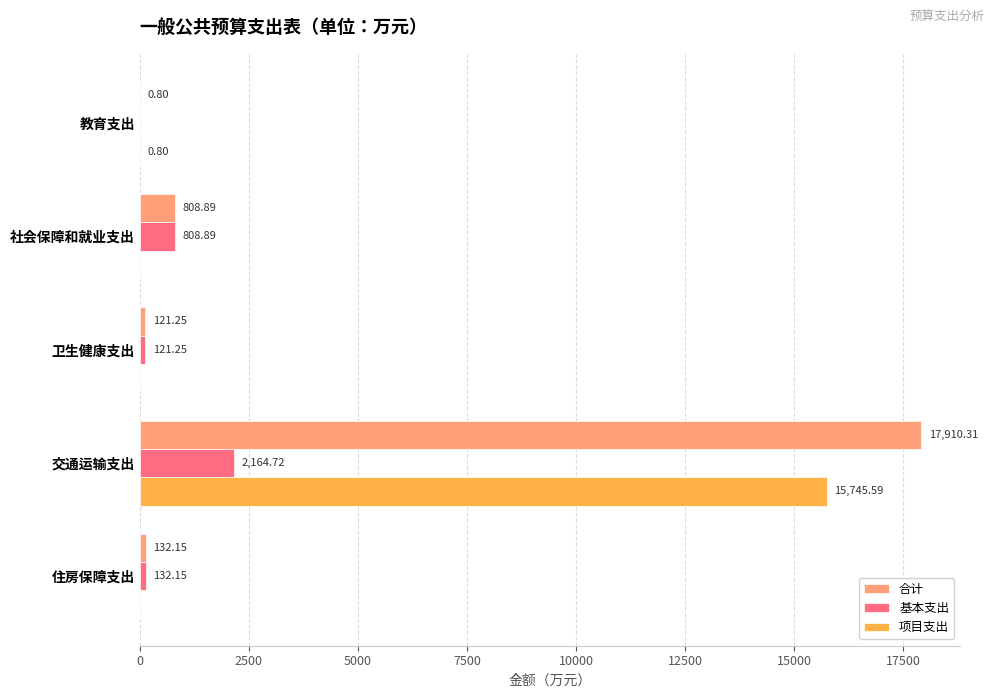

Which series has the widest spread of values?

合计